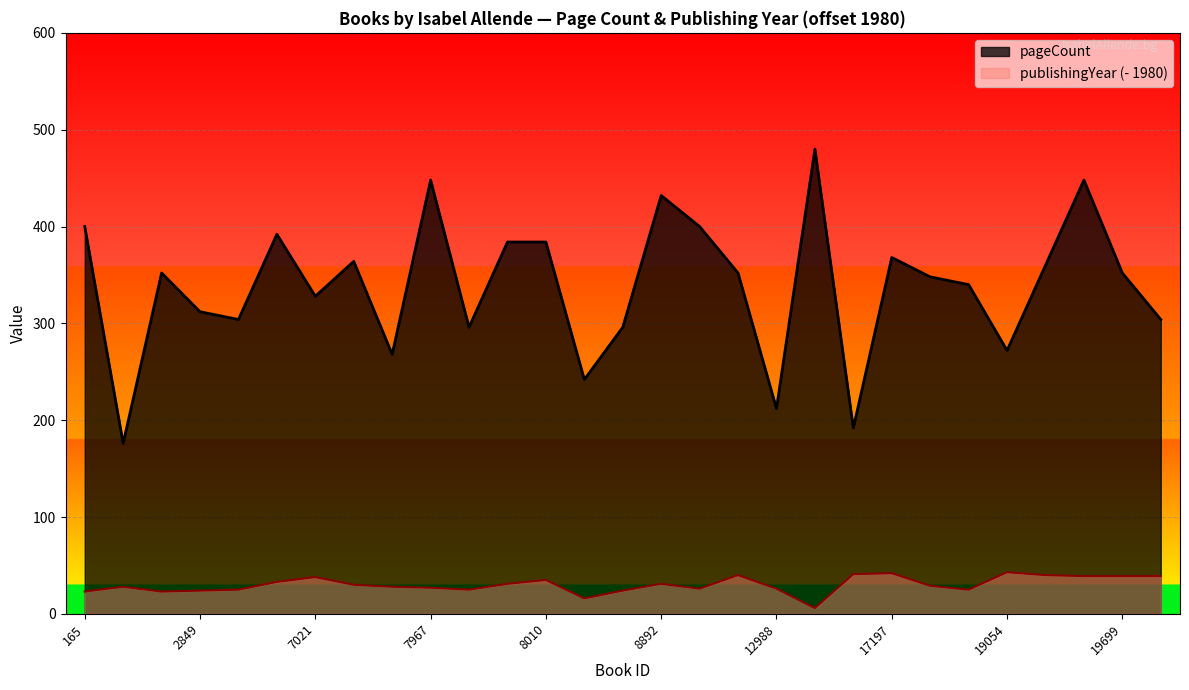

Which series has the largest total across all categories?

pageCount